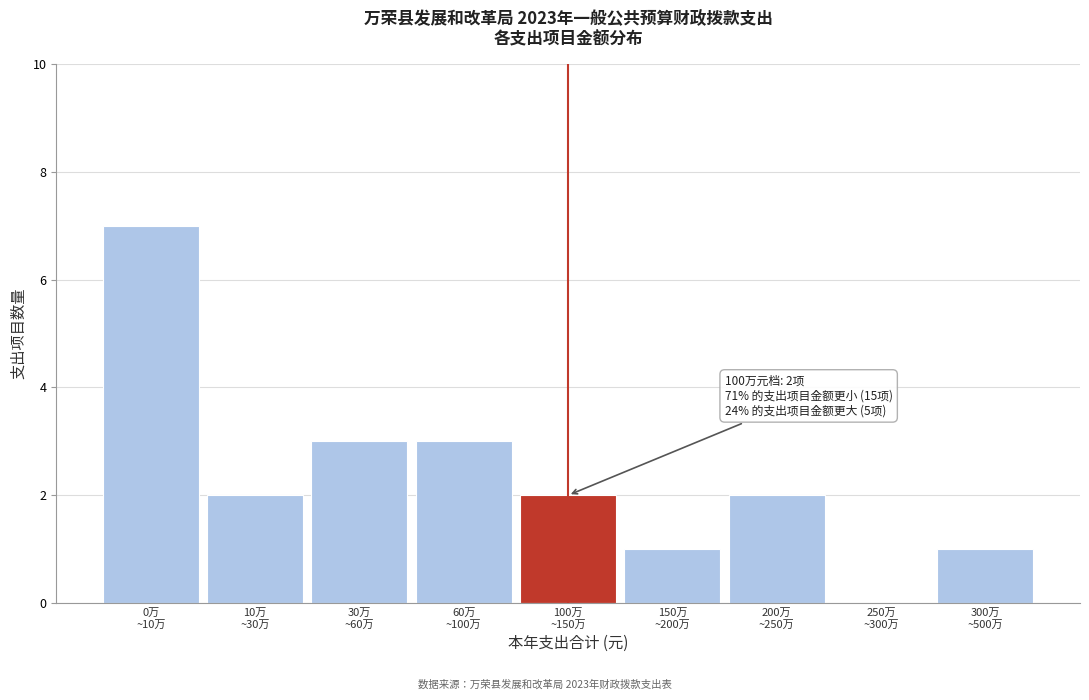

What is the maximum value shown in the chart?

7